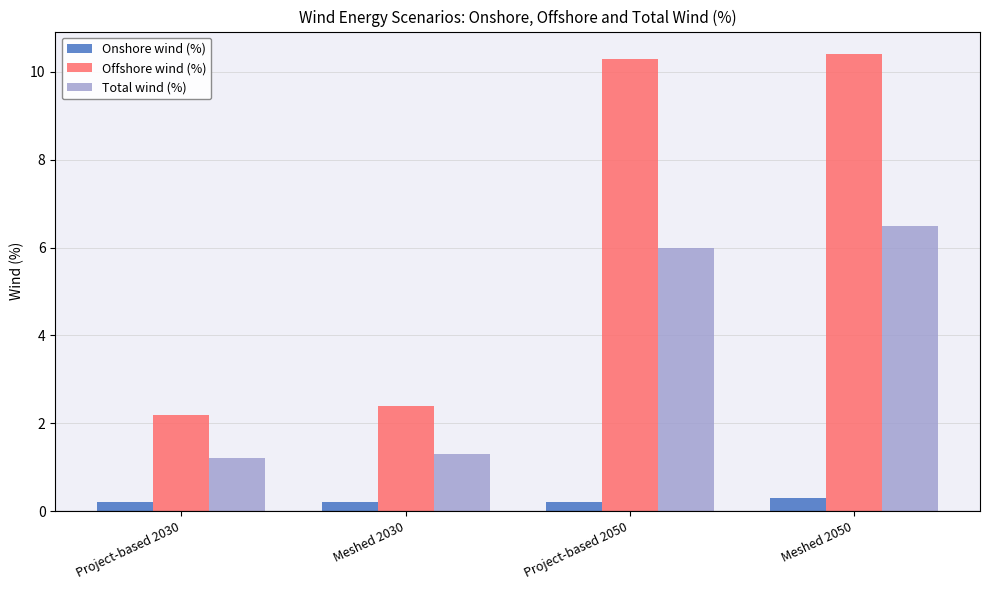

Which series has the widest spread of values?

Offshore wind (%)